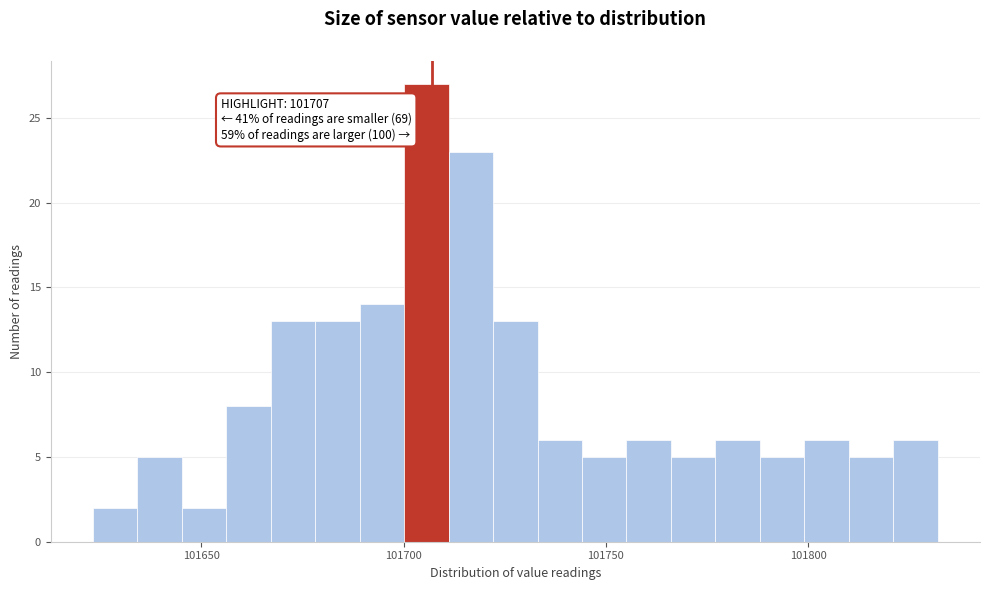

Around what value on the x-axis is the tallest bar? Give the approximate position of its centre, as read against the axis.

101705